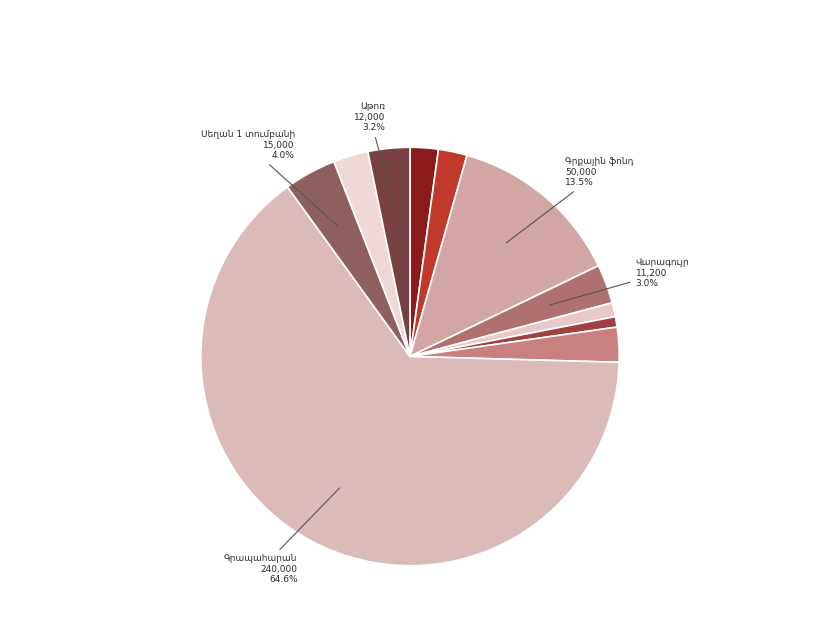

Count the number of slices in the pie.

11